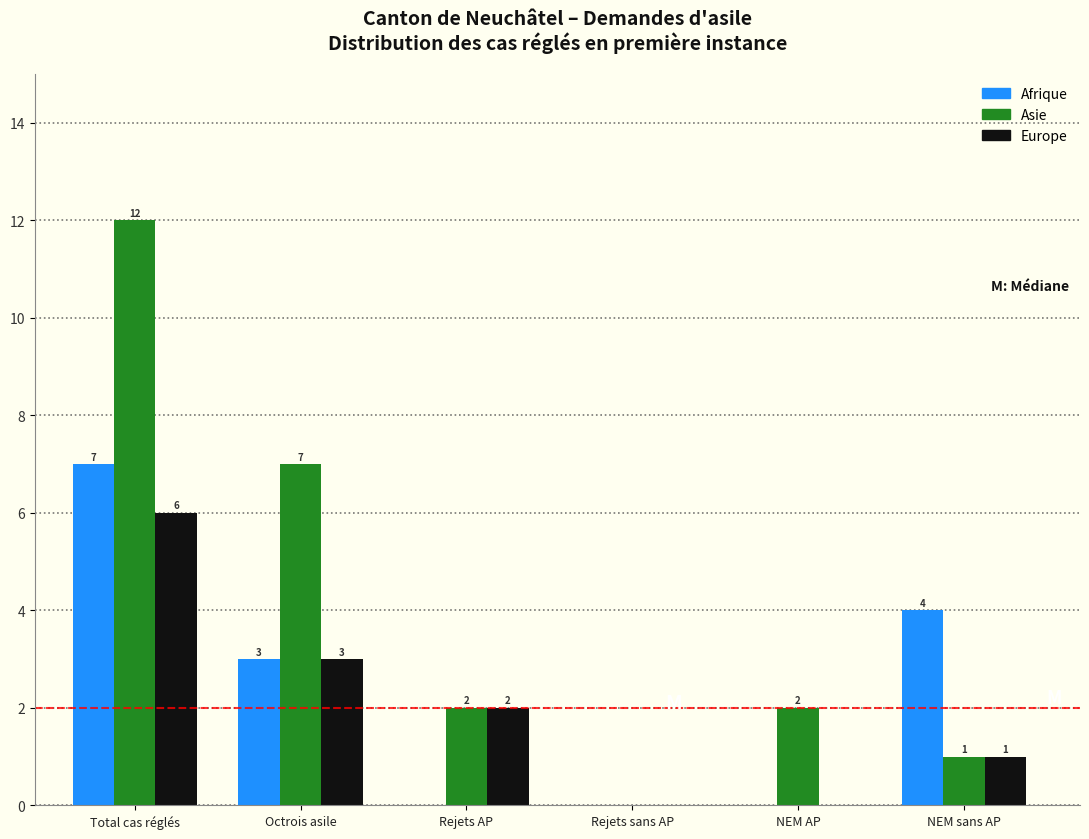

Reading right to left, extract all data points from this chart.

Afrique: NEM sans AP=4	NEM AP=0	Rejets sans AP=0	Rejets AP=0	Octrois asile=3	Total cas réglés=7
Asie: NEM sans AP=1	NEM AP=2	Rejets sans AP=0	Rejets AP=2	Octrois asile=7	Total cas réglés=12
Europe: NEM sans AP=1	NEM AP=0	Rejets sans AP=0	Rejets AP=2	Octrois asile=3	Total cas réglés=6